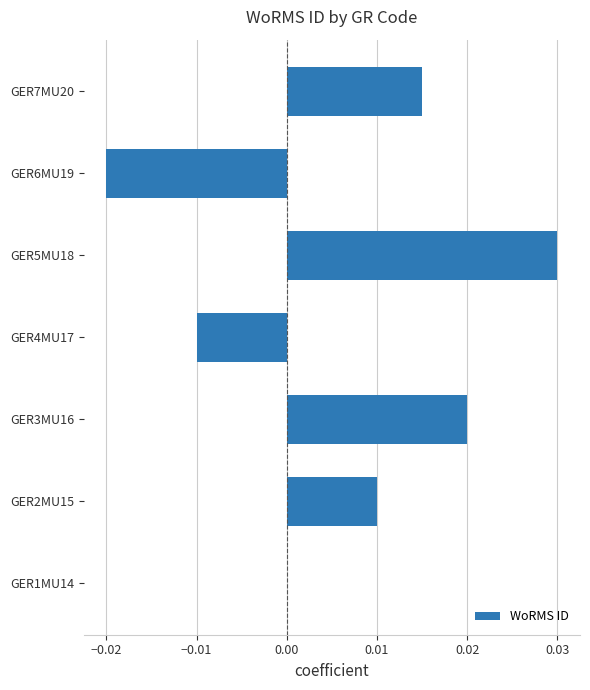

Is it true that the value at GER1MU14 is 0.0?

True